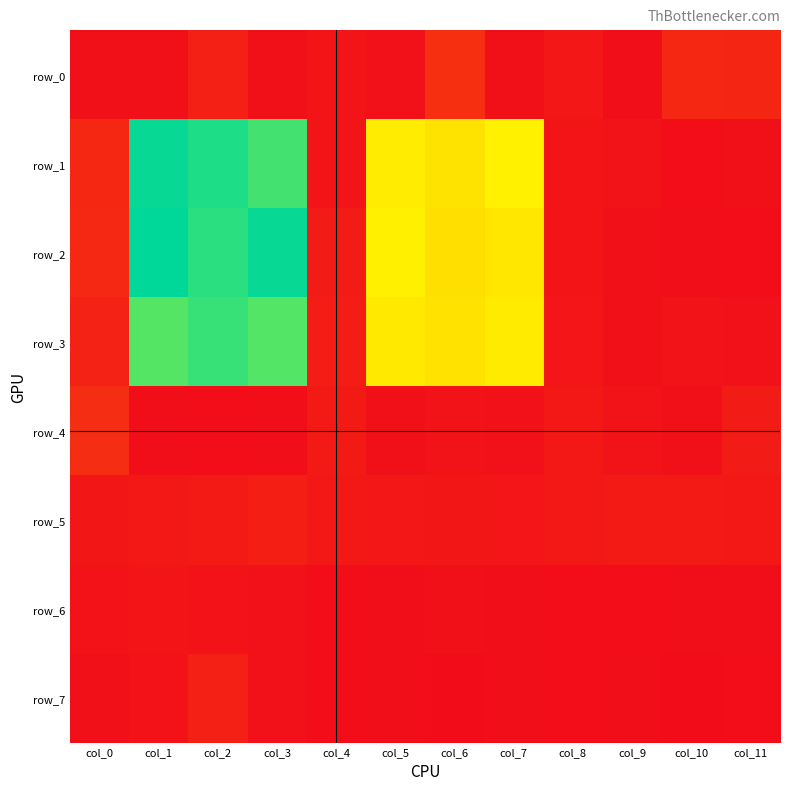

List the series in order of their peak value, lowest first.

row_6, row_5, row_7, row_4, row_0, row_3, row_1, row_2